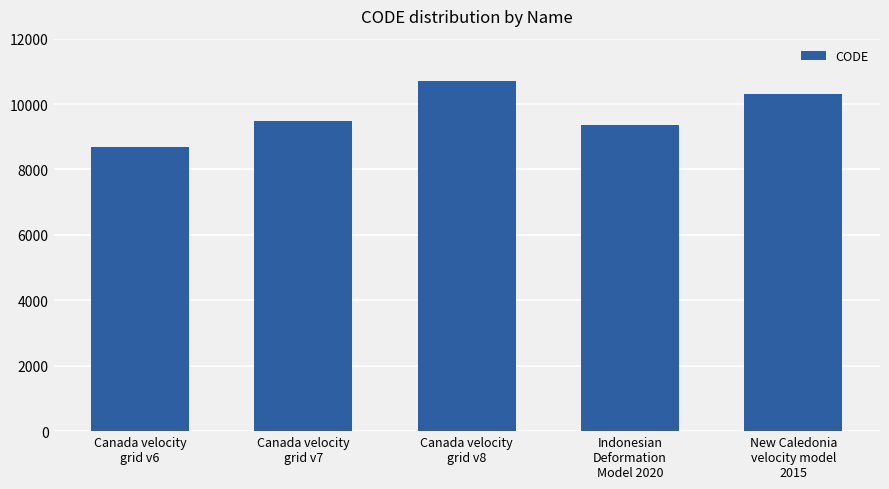

How many distinct data groups are displayed?

1